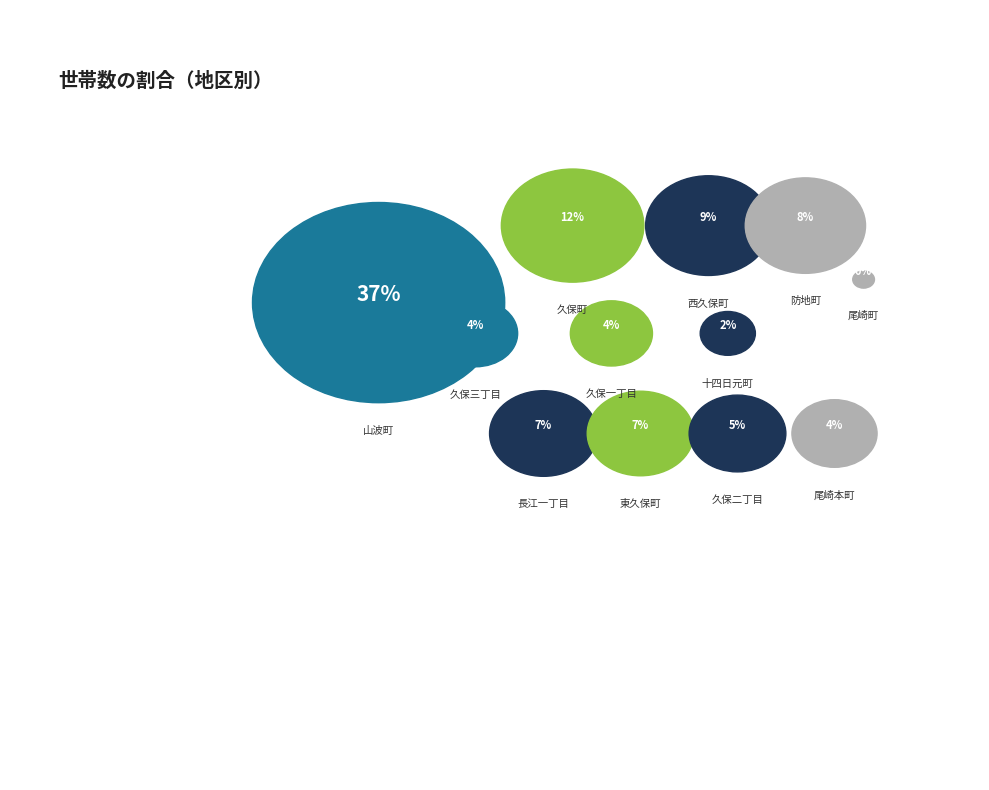

How many segments does this pie chart have?

12